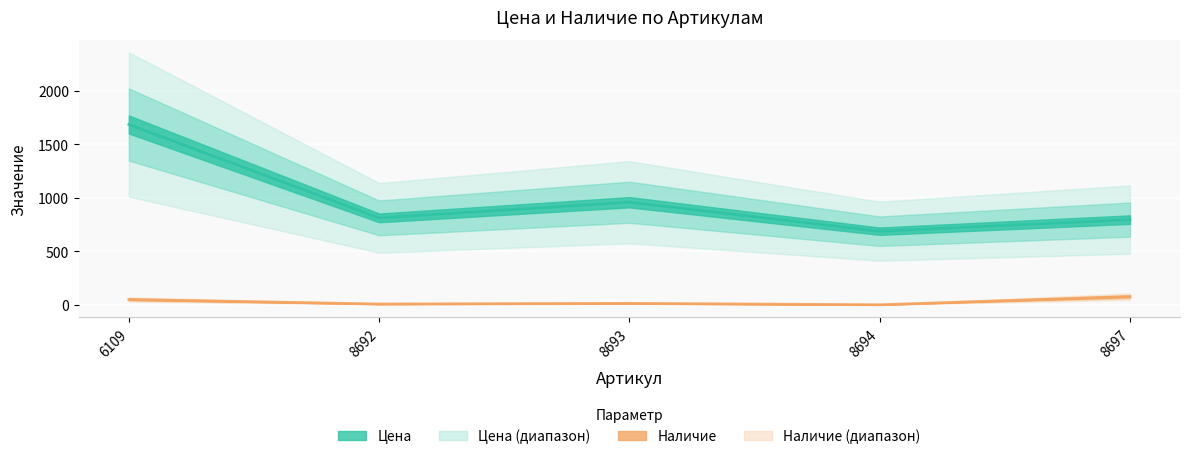

At which category is the sum across all series the highest?

6109